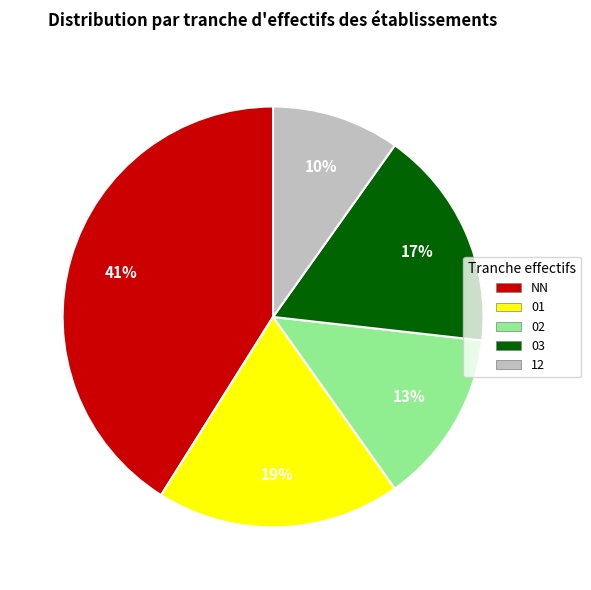

Does 01 account for over 50% of the chart?

No